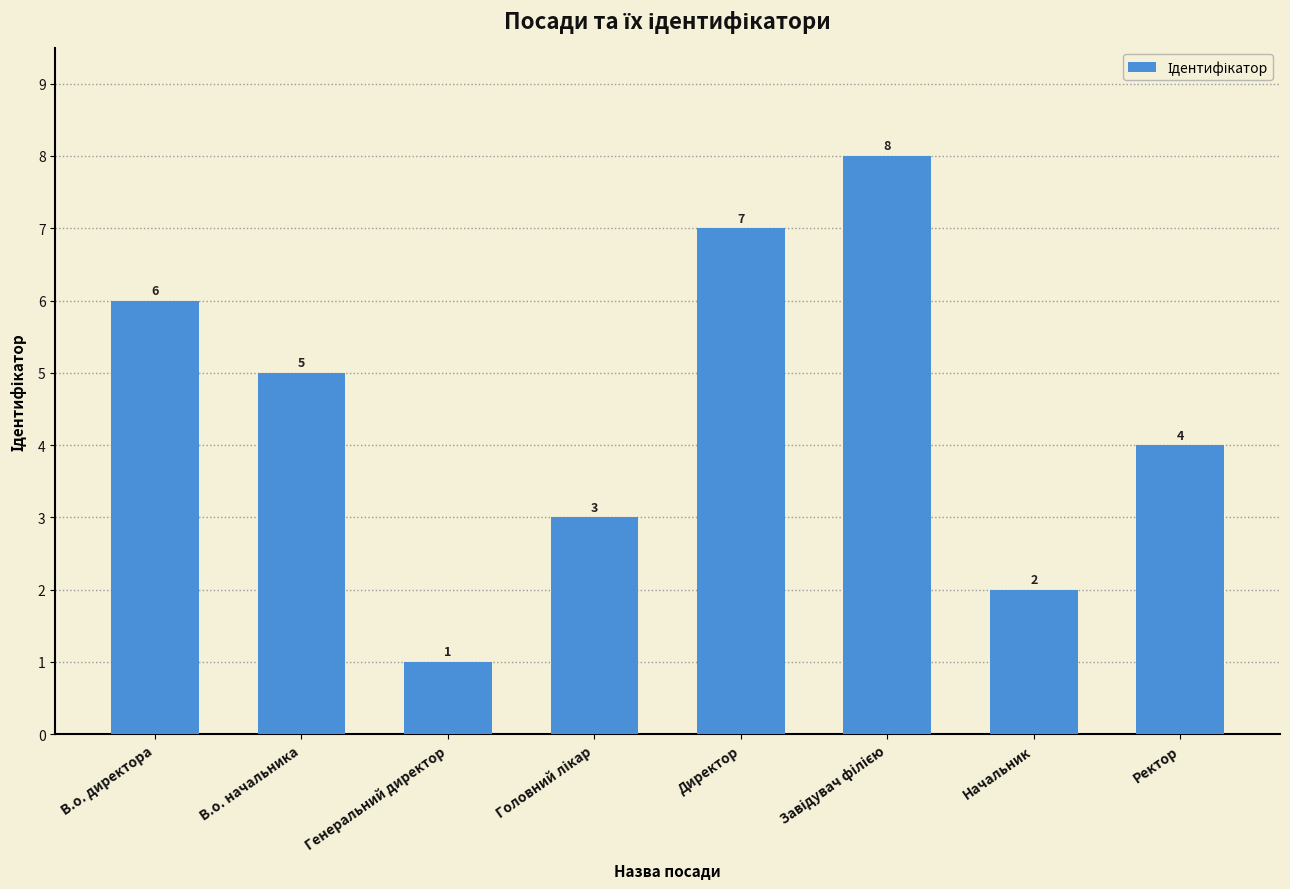

Reading right to left, transcribe all the data shown in this chart.

4	2	8	7	3	1	5	6